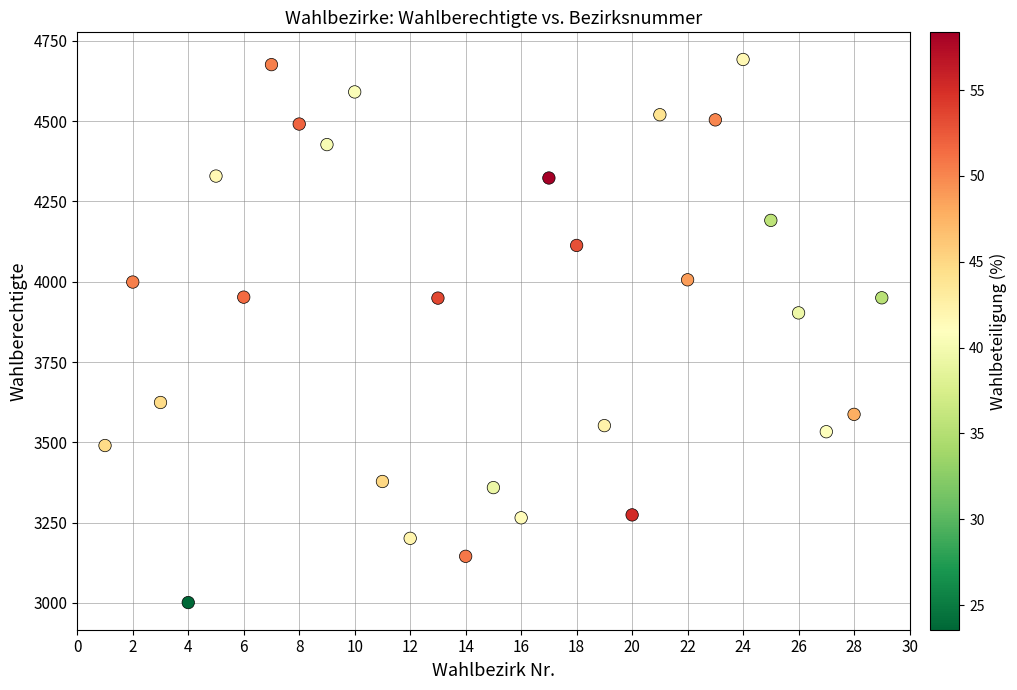

What is the range of Y values (max minus min)?

1691